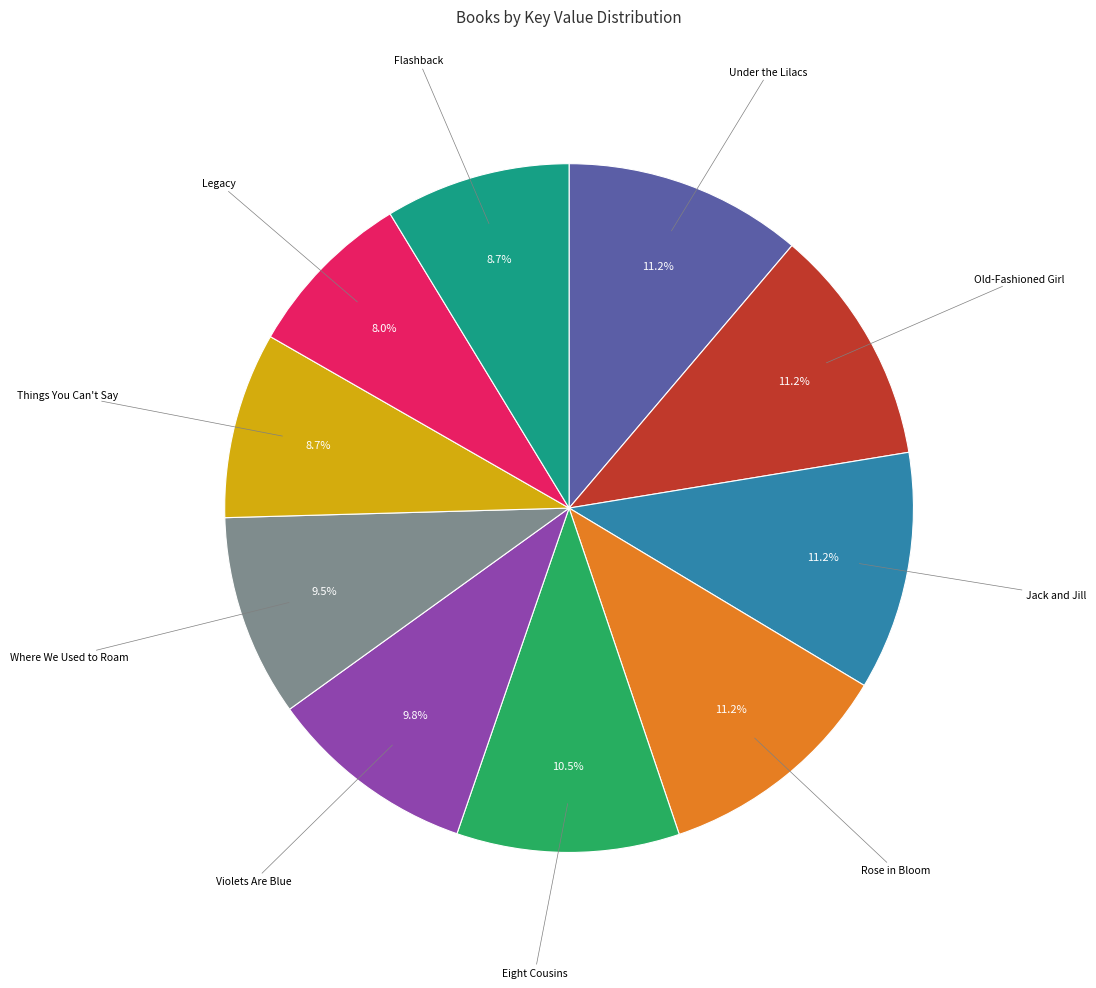

Approximately how many times larger is the value at Things You Can't Say compared to Flashback?

1.0